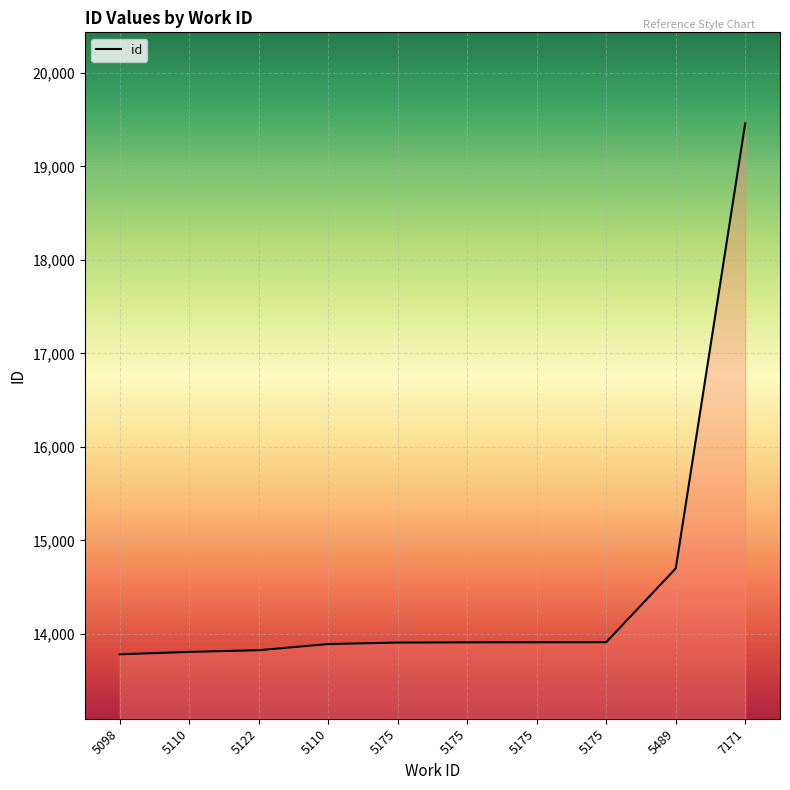

What is the difference between the values at 5122 and 5098?

44